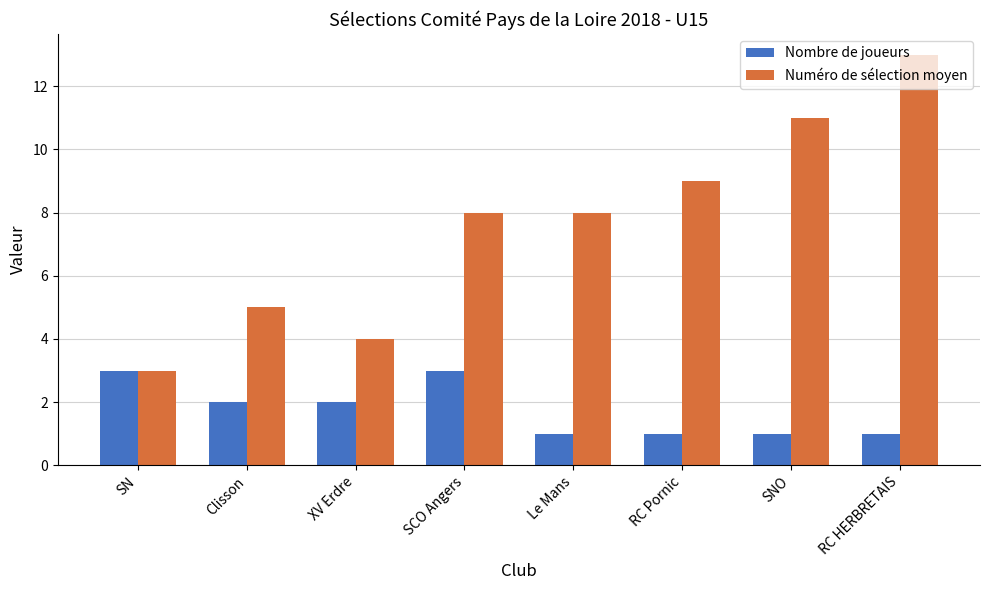

How many data points in Nombre de joueurs are less than 2?

4